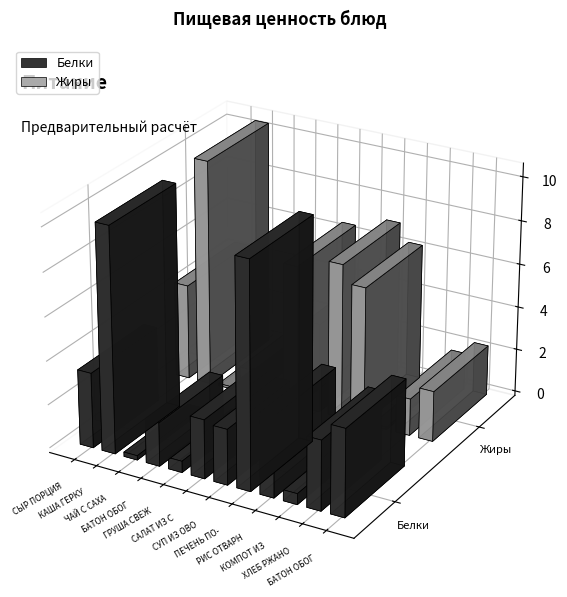

How many data points in Жиры are above 4?

6